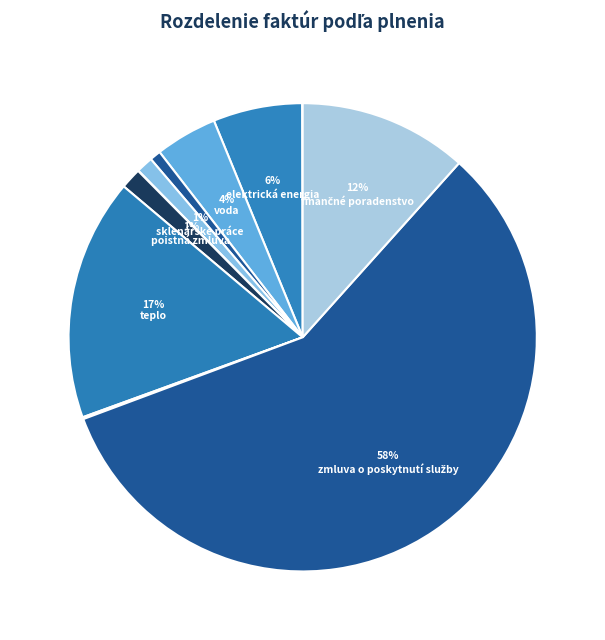

Which slice is the smallest?

výkony PCO